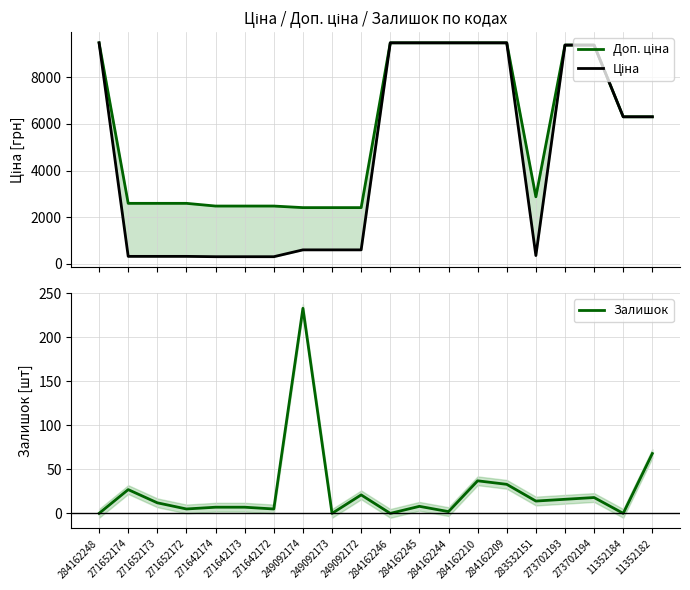

What is the maximum value for Залишок?

233